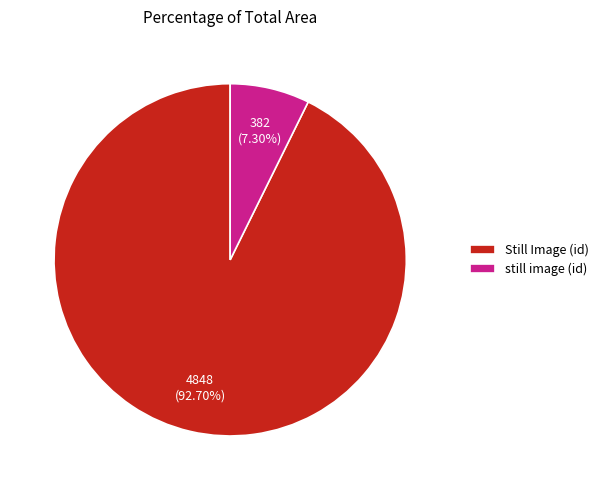

Which has a higher value, still image or Still Image?

Still Image